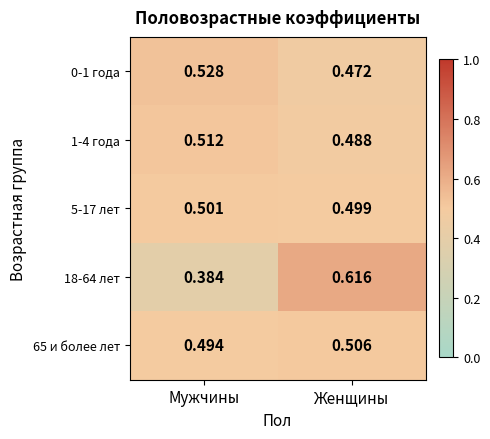

At which label is 18-64 лет closest to 0?

Мужчины